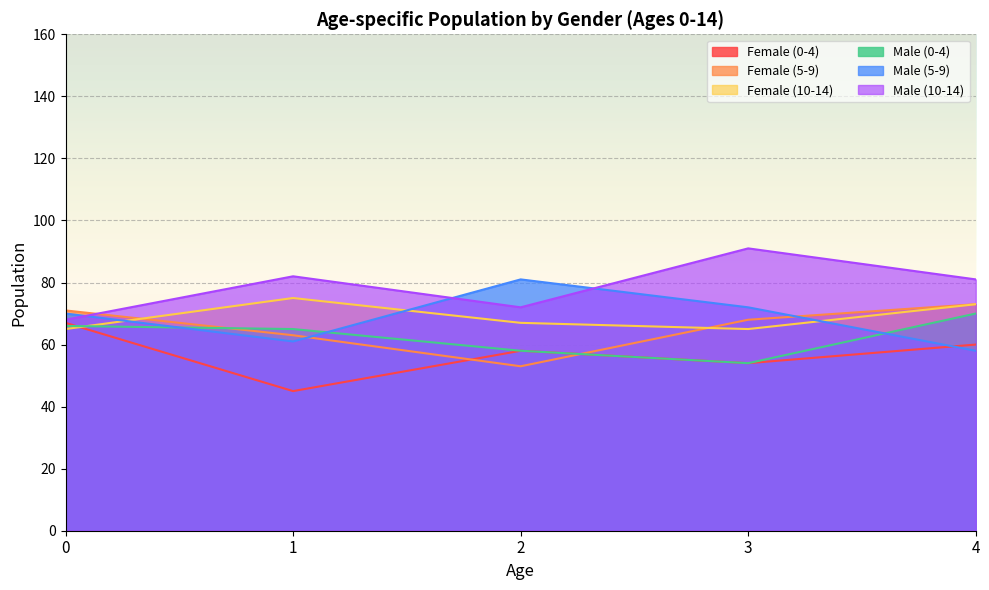

At how many categories does at least one series exceed 47?

5